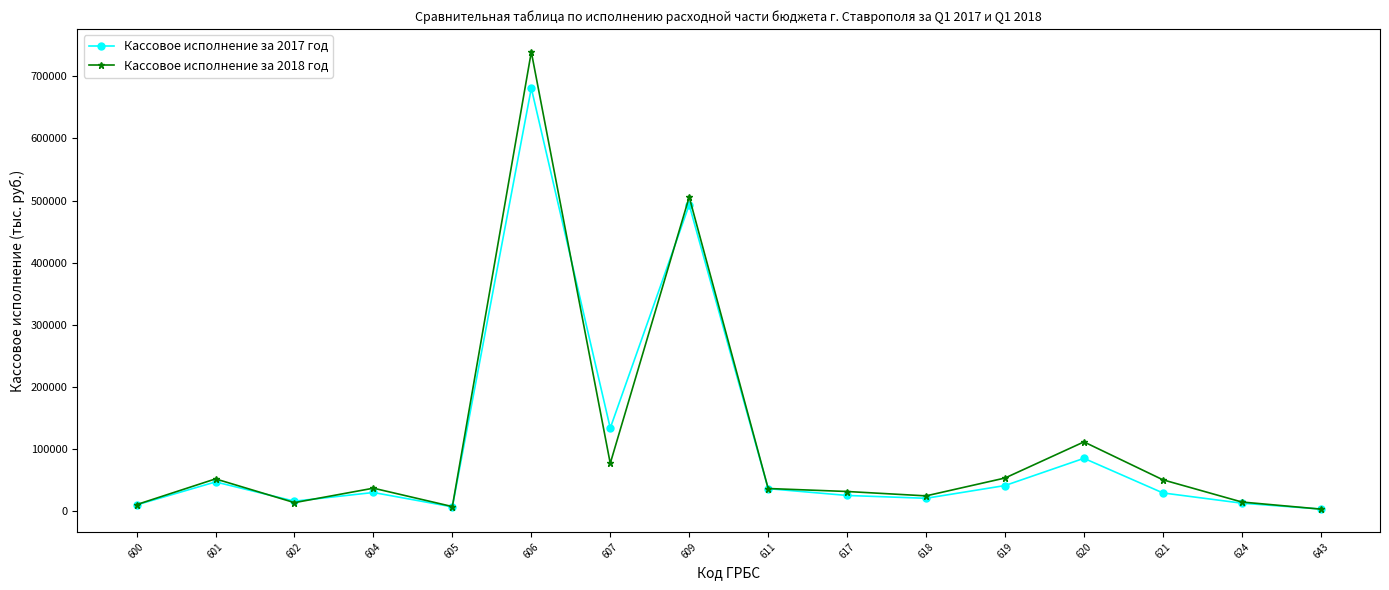

What is the total value across all series at 621?

79073